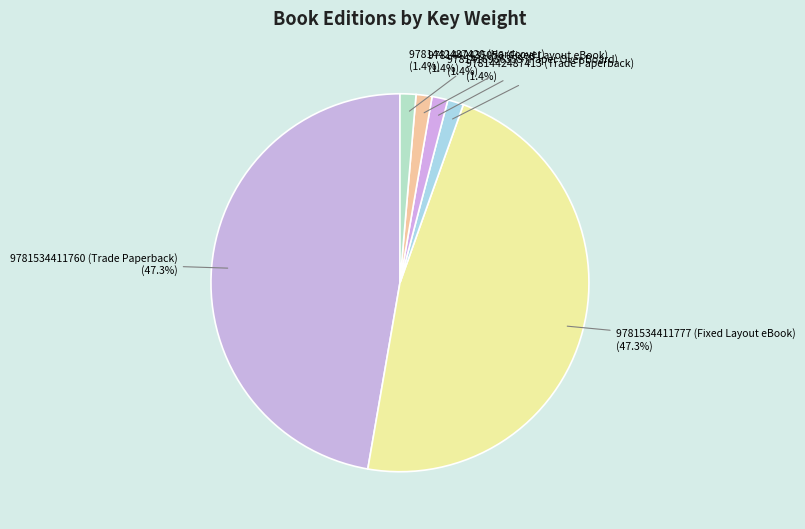

True or false: 9781534411760 (Trade Paperback) accounts for 47% of the total.

True